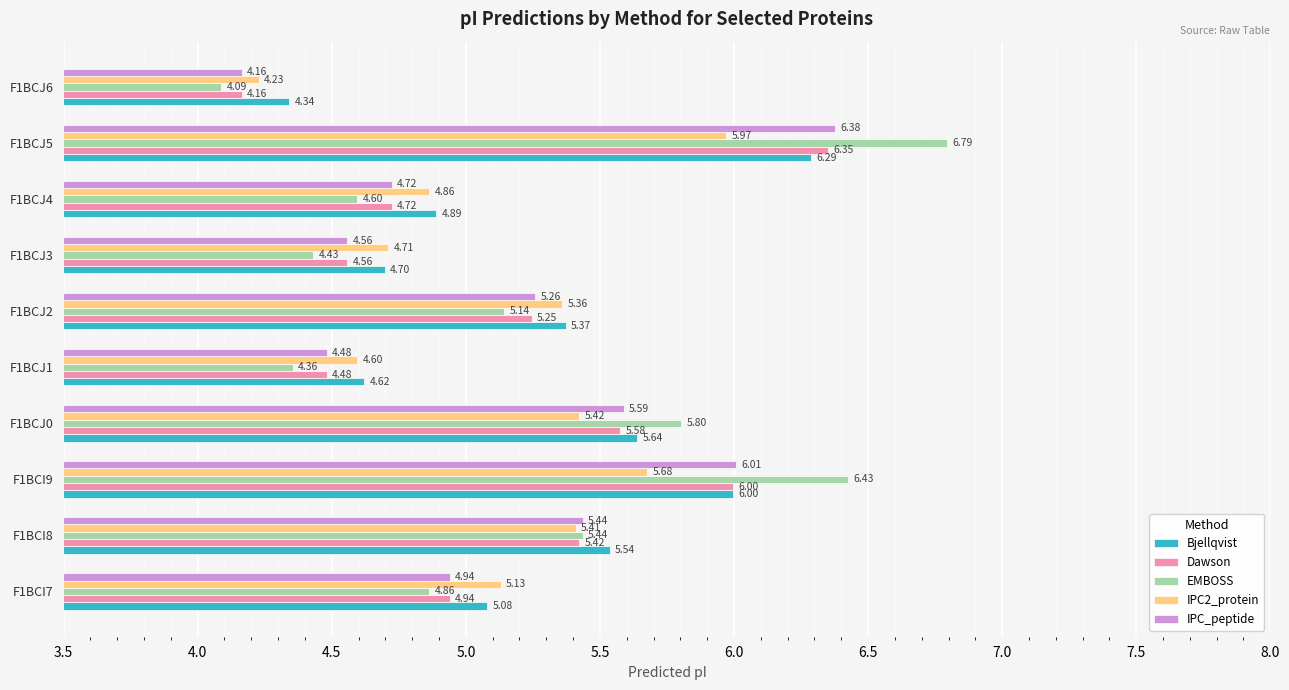

Which series has the largest total across all categories?

Bjellqvist